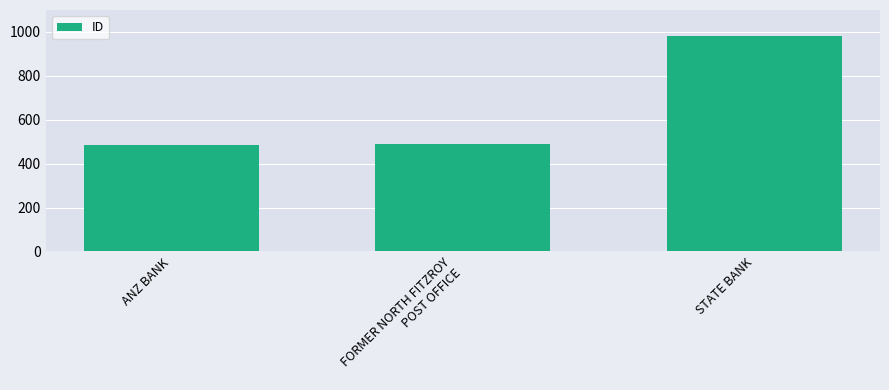

What is the difference between the maximum and minimum values?

499